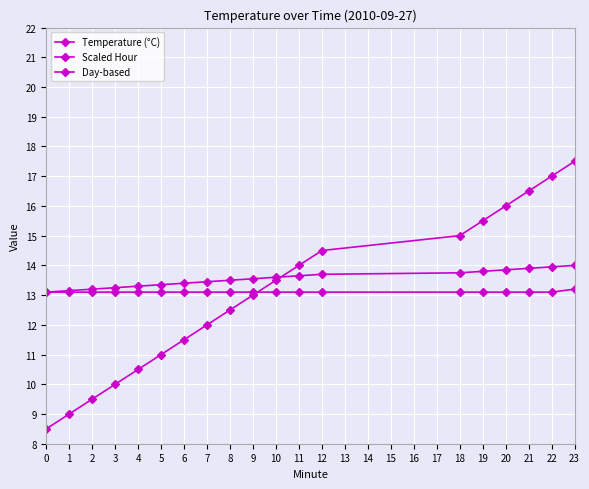

How many series are shown in this chart?

3